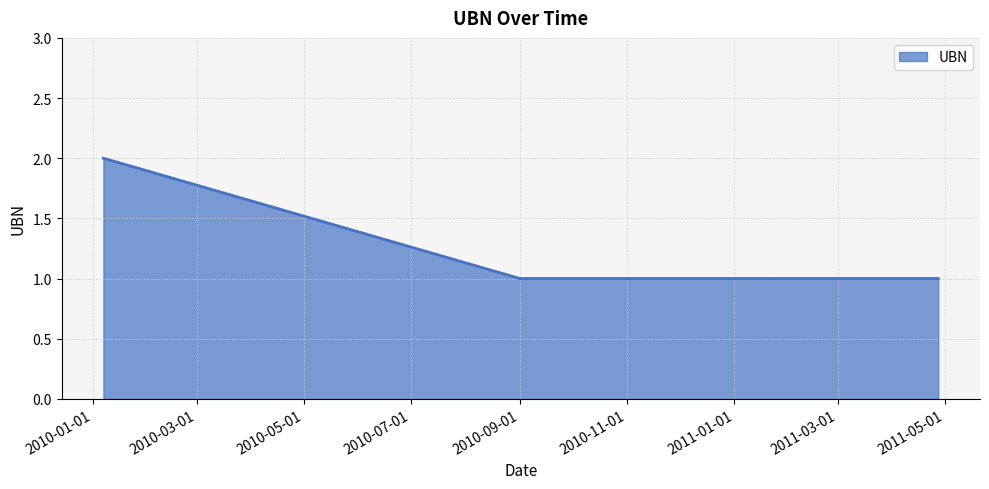

Does the chart have visible grid lines?

Yes